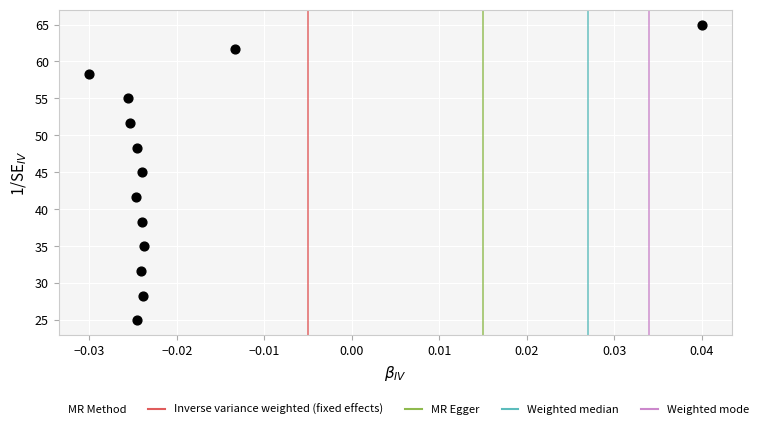

What is the range of Y values (max minus min)?

40.0